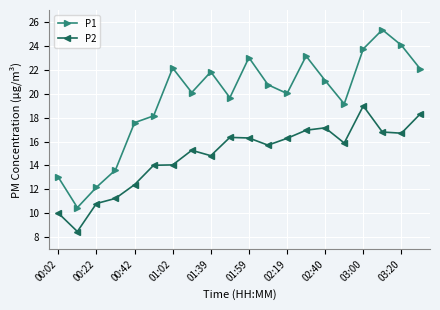

True or false: P2 has more than 2 interior local peaks.

True